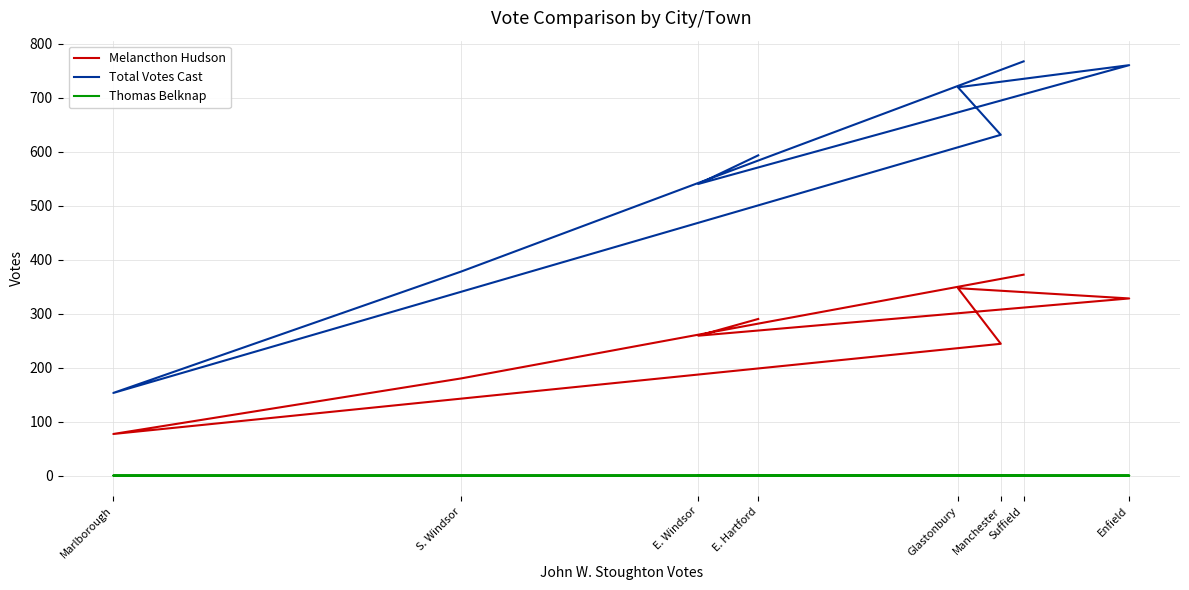

True or false: Thomas Belknap and Melancthon Hudson intersect in this chart.

False